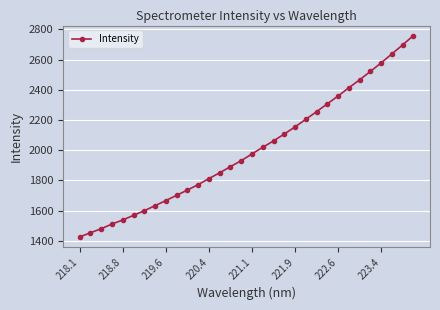

How many lines are shown in the chart?

1